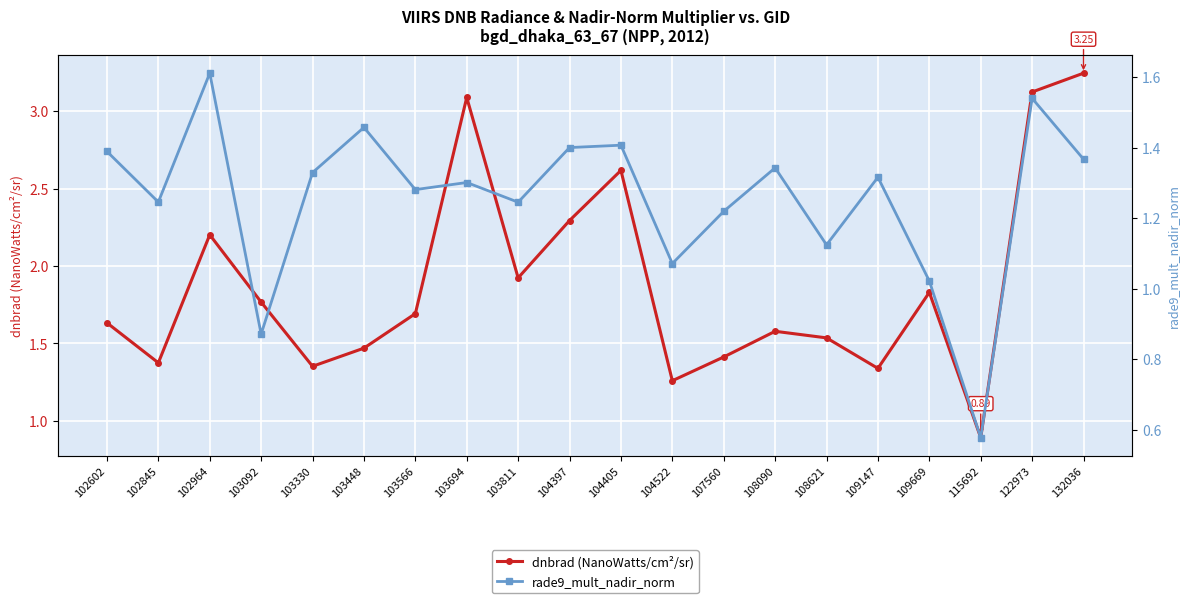

The dnbrad (NanoWatts/cm²/sr) series shows 0.6 at 108621. True or false?

False